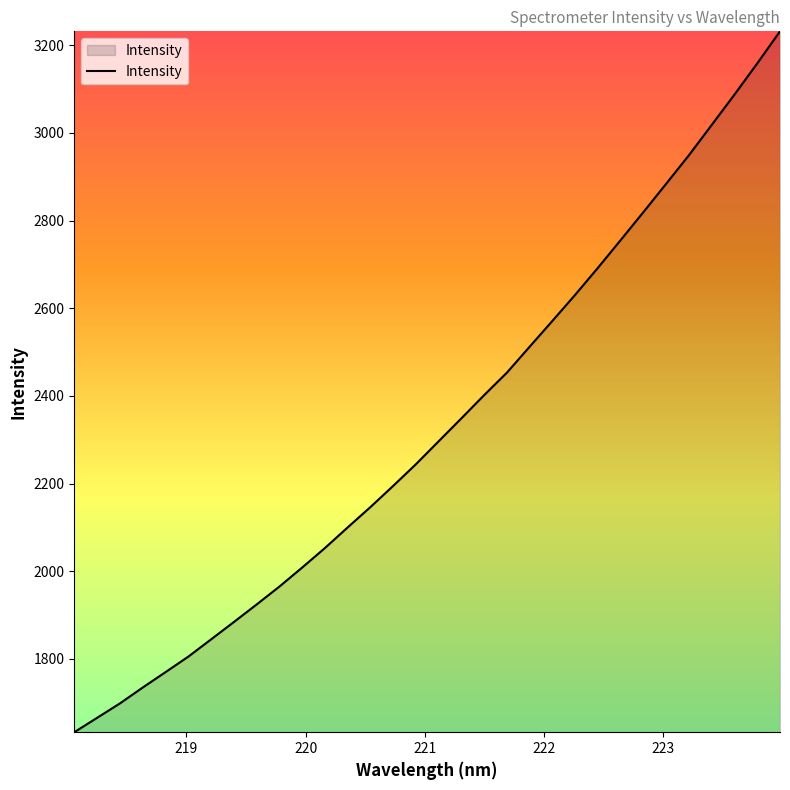

What is the smallest value displayed?

1632.6